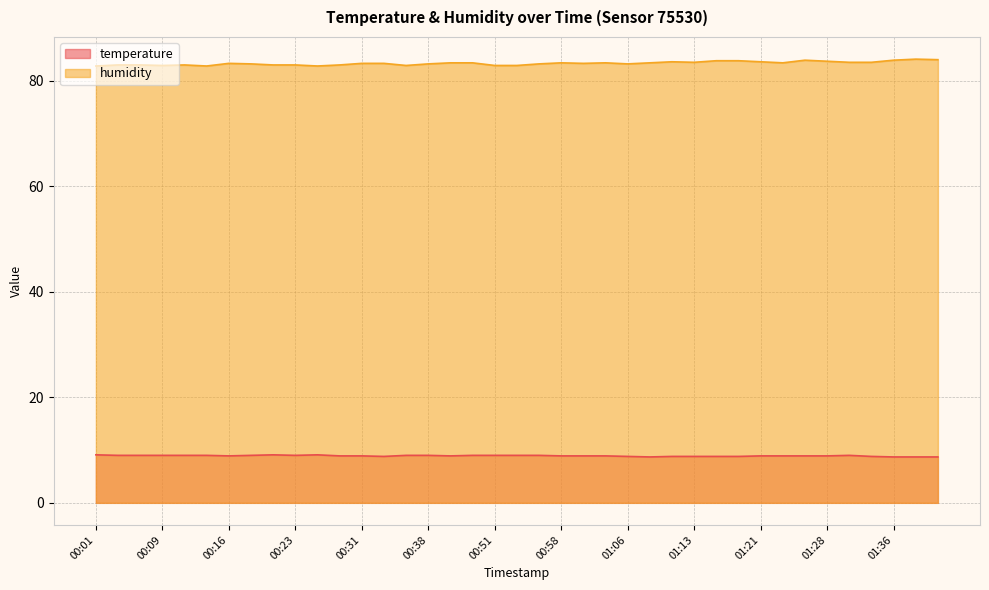

True or false: temperature and humidity cross at least once.

False